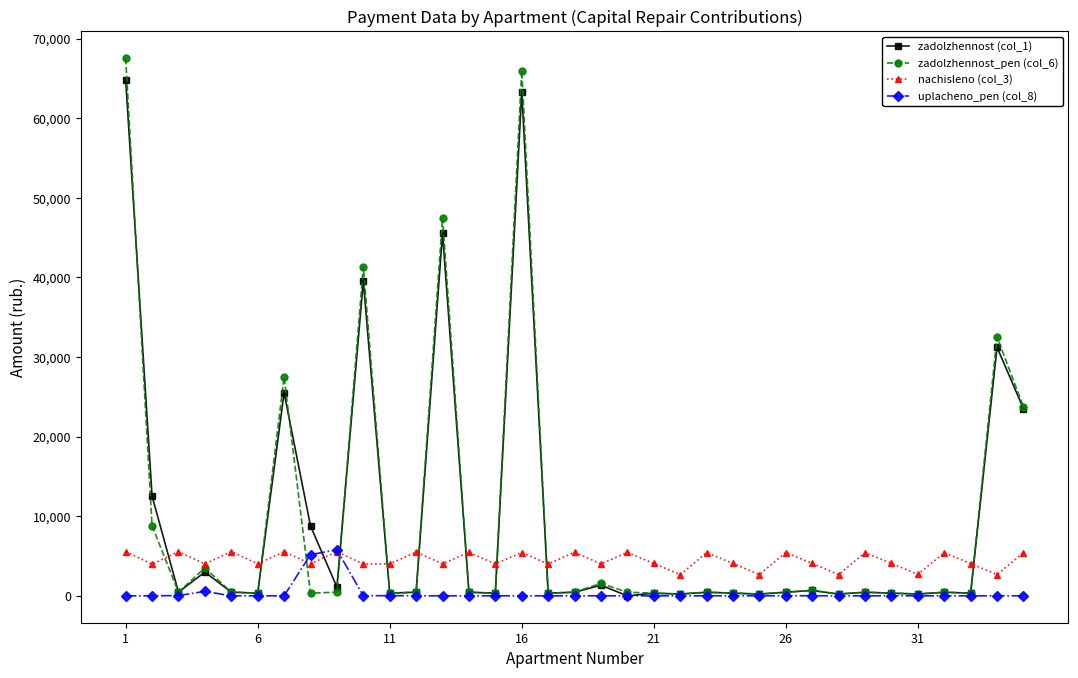

At how many categories does at least one series exceed 7168?

9